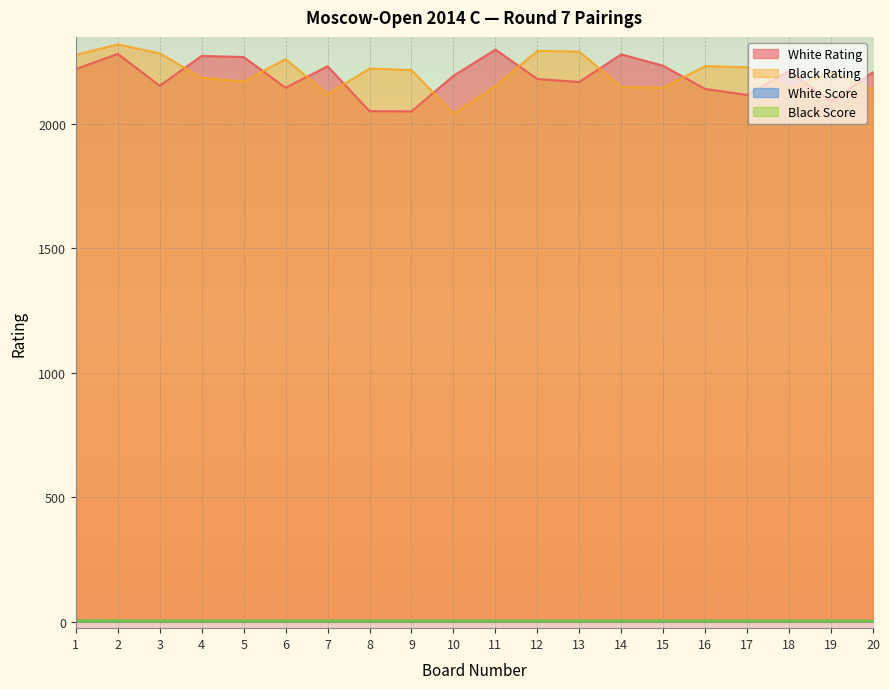

After their last crossing, which series has the higher values: White Rating or Black Rating?

White Rating